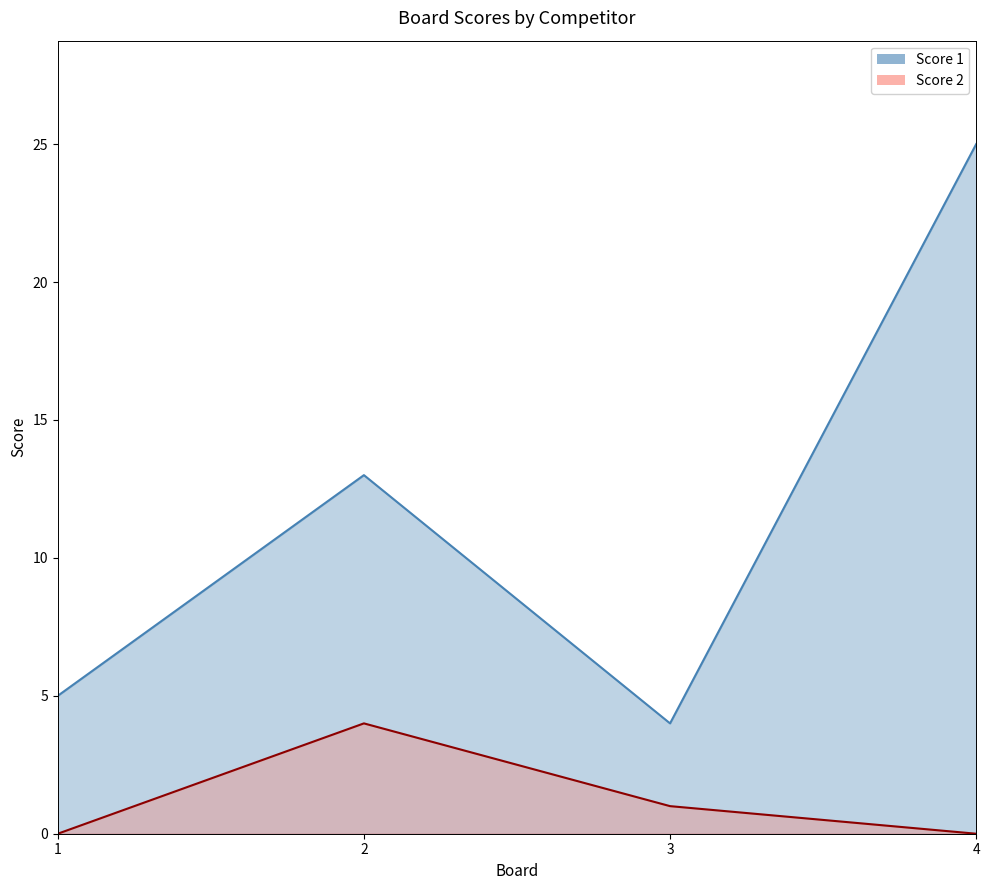

List the series in order of their peak value, lowest first.

Score 2, Score 1